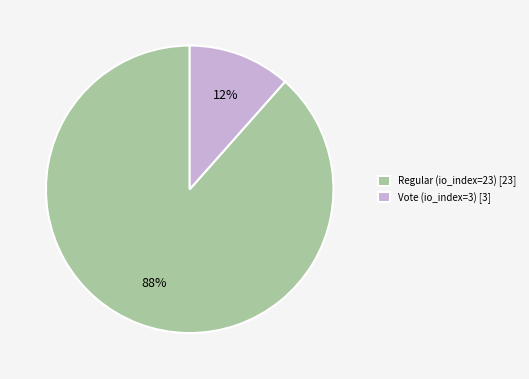

Does Vote (io_index=3) represent more than half of the total?

No